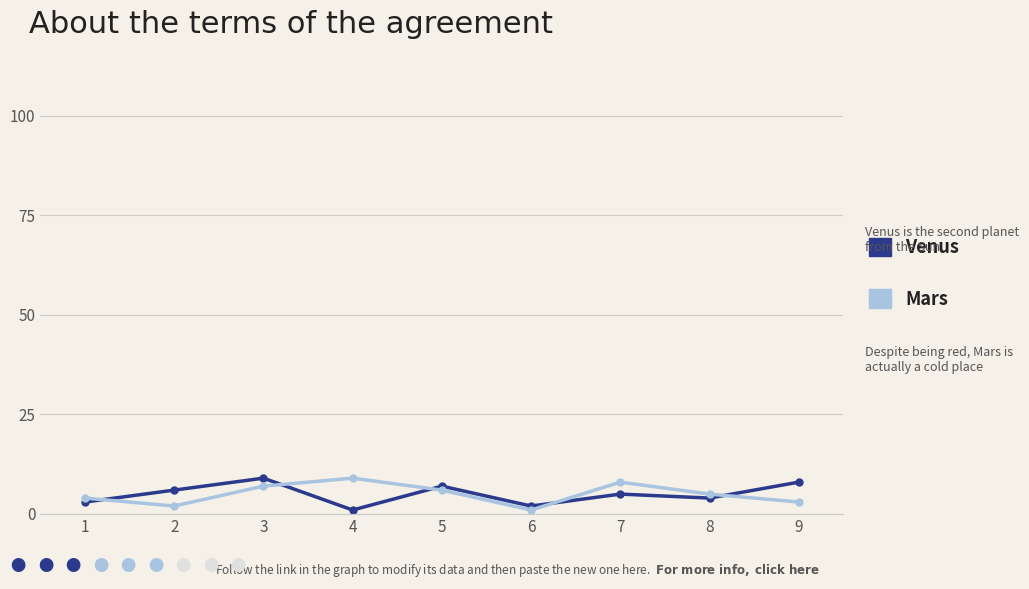

How many data points does each series have?

9